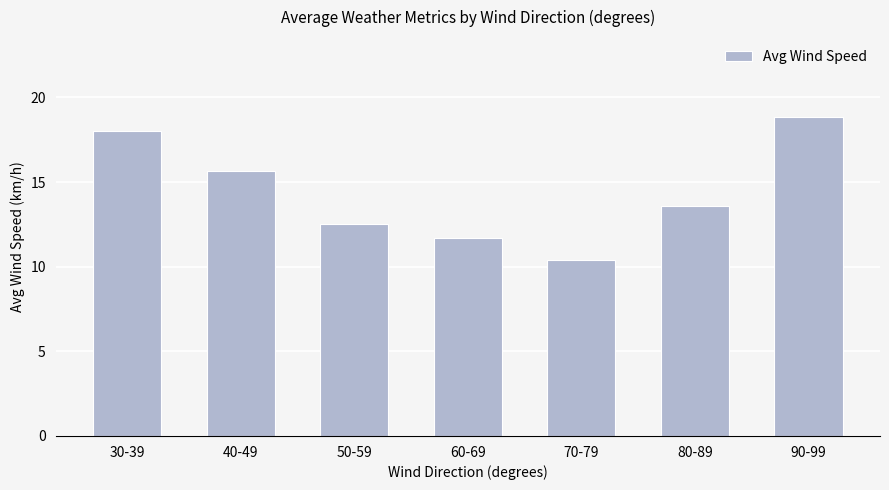

How many data points are less than 13?

3